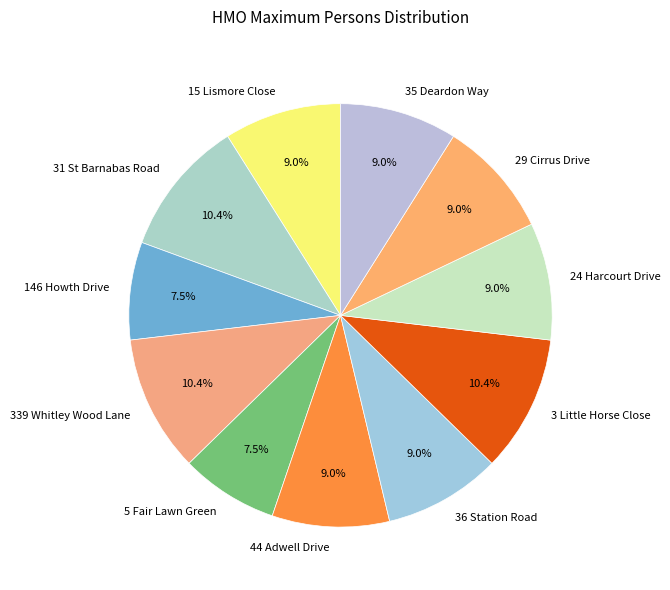

Does any single category account for the majority?

No